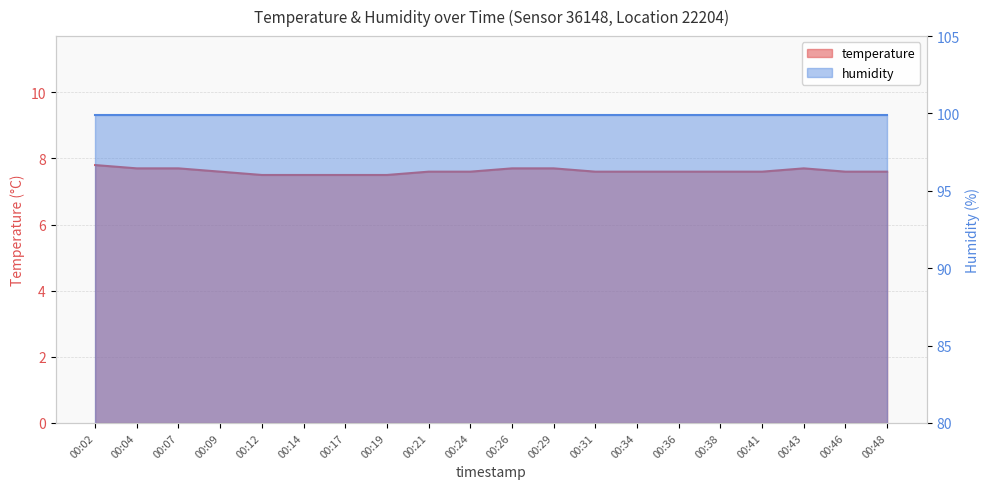

What is the change in value from 00:02 to 00:26?

-0.1